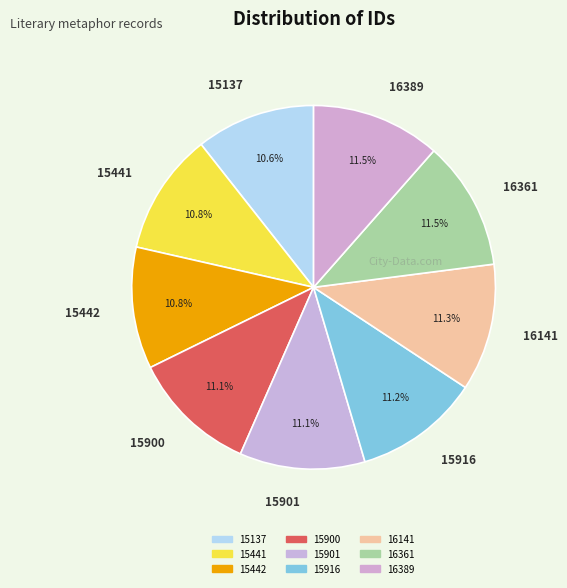

Does 15900 represent more than half of the total?

No